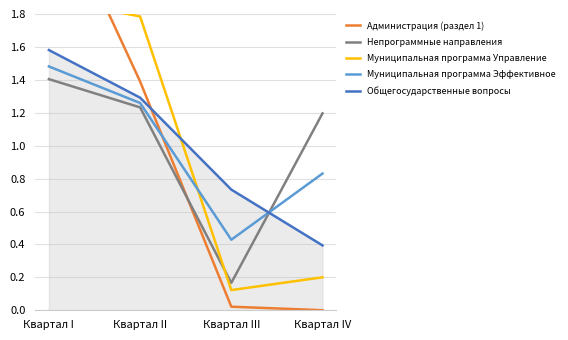

What is the spread (max minus min) of values at Квартал I?

1.2